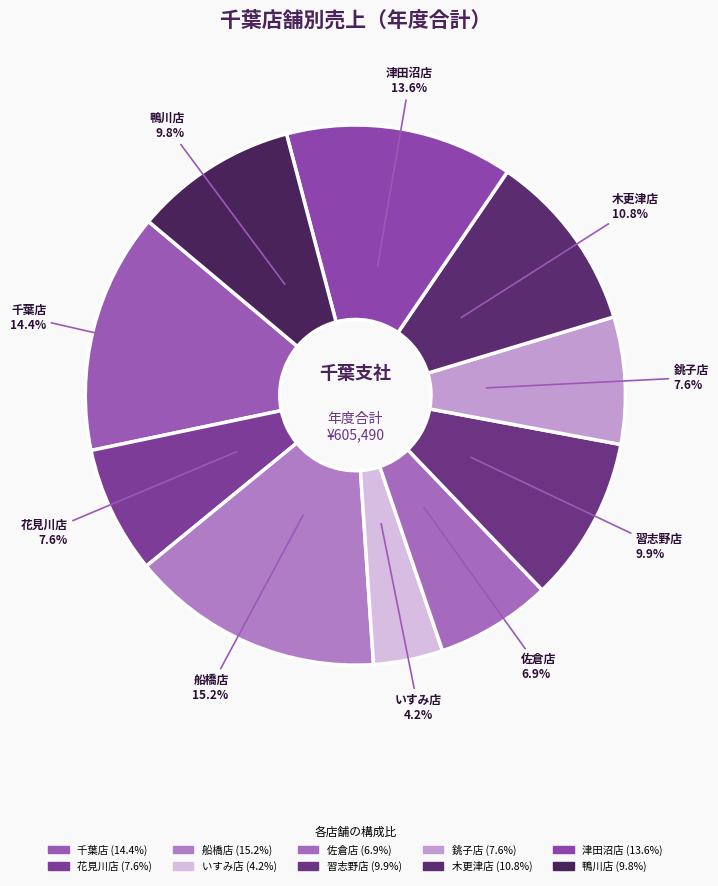

What is the smallest slice in the pie chart?

いすみ店